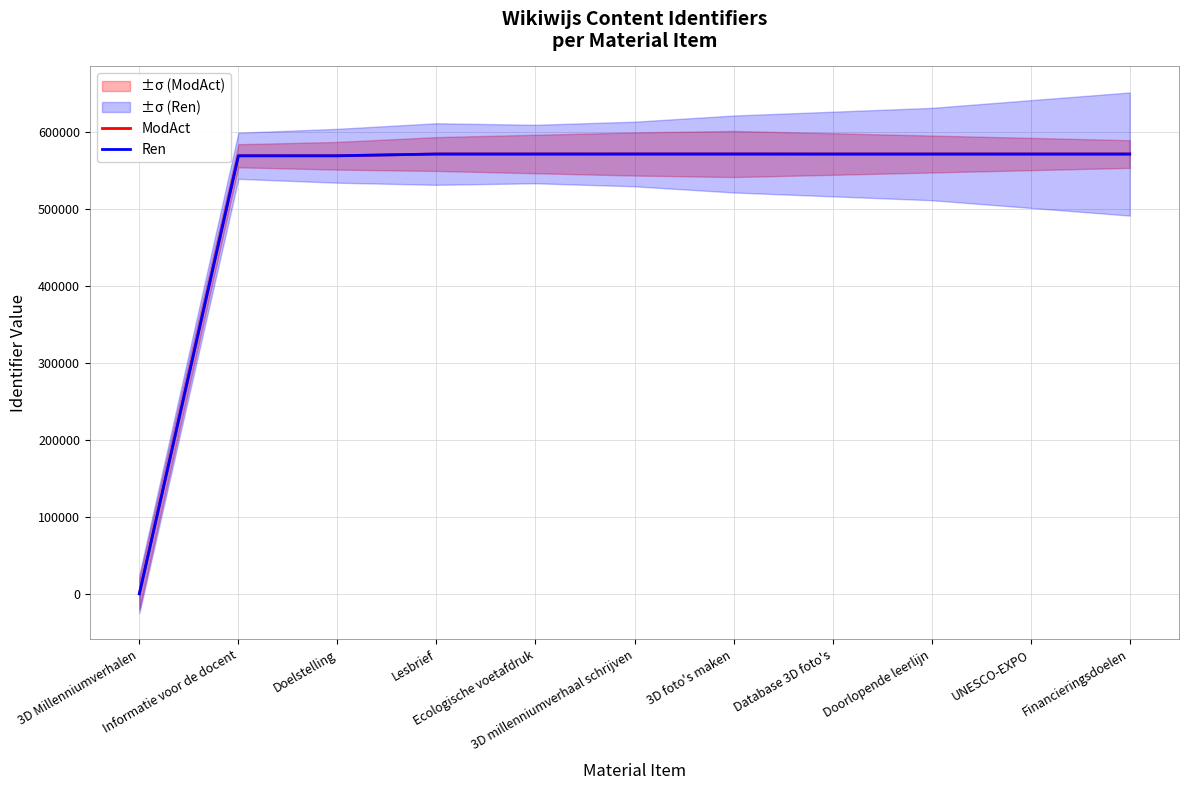

How many lines are shown in the chart?

2